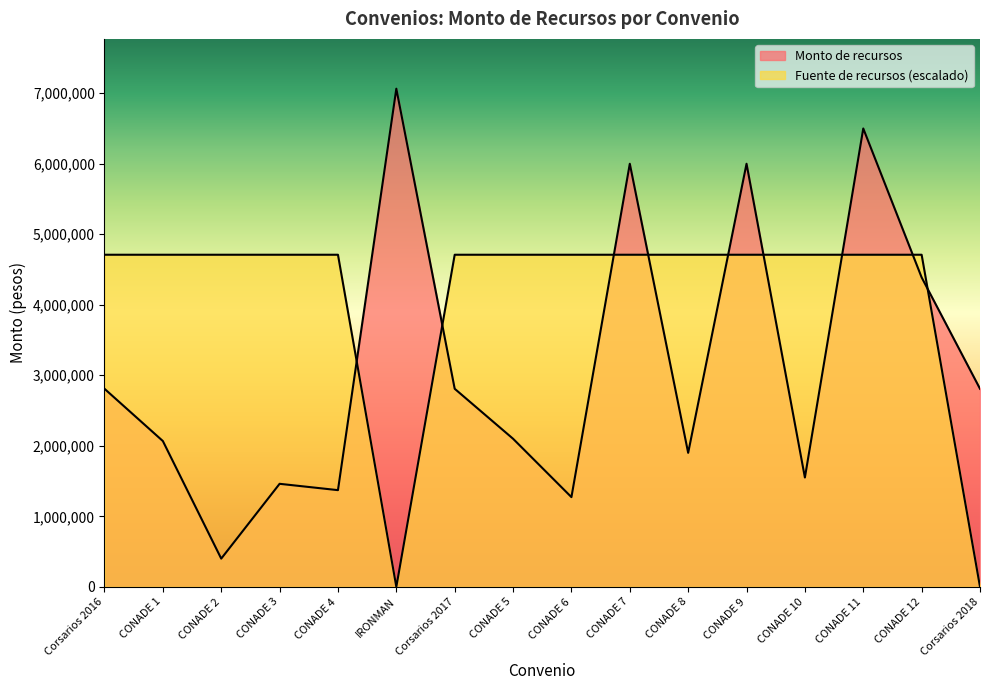

List the labels in order of Monto de recursos value, largest first.

IRONMAN, CONADE 11, CONADE 7, CONADE 9, CONADE 12, Corsarios 2016, Corsarios 2017, Corsarios 2018, CONADE 5, CONADE 1, CONADE 8, CONADE 10, CONADE 3, CONADE 4, CONADE 6, CONADE 2